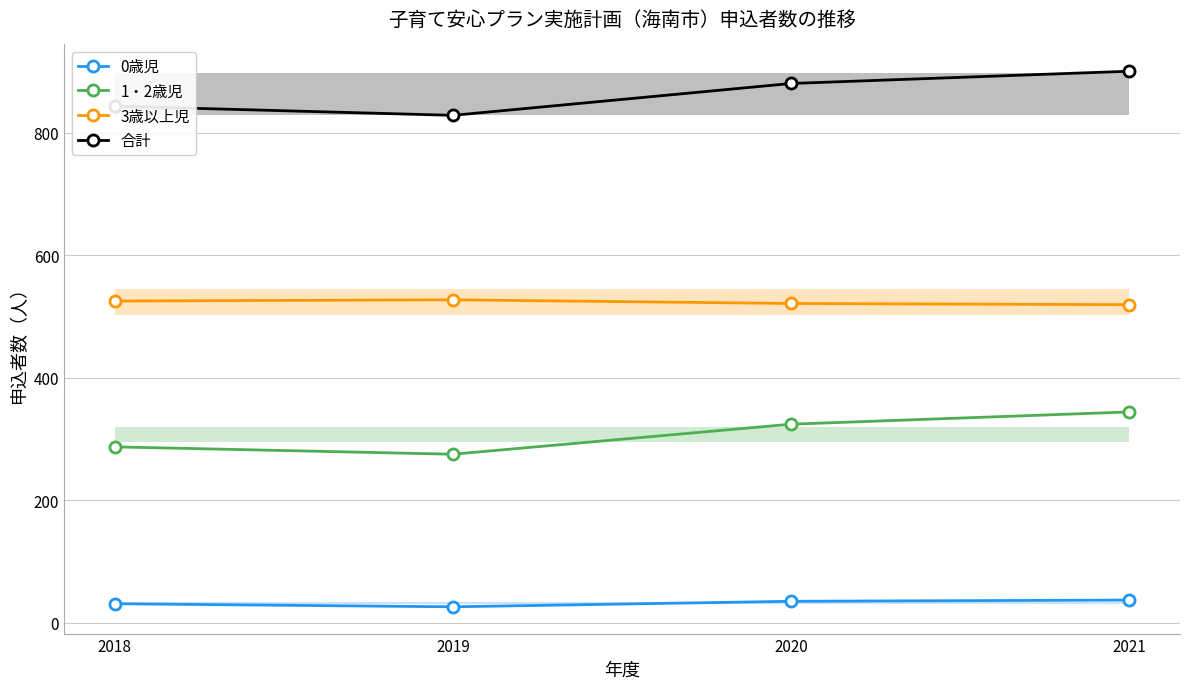

What is the sum of the 合計 values at 2018 and 2019?

1671